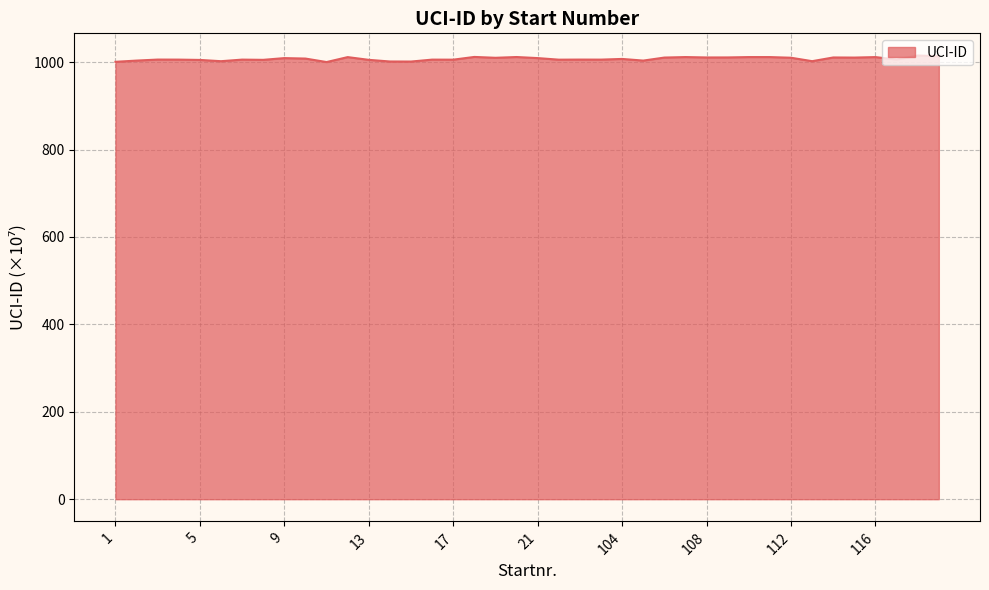

What is the average value?

1007.6